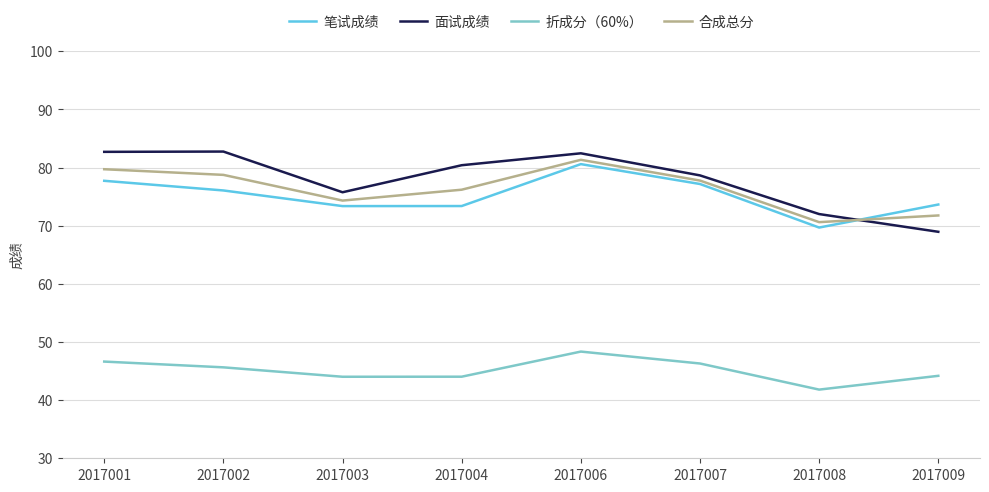

How many times do 面试成绩 and 合成总分 cross each other?

1